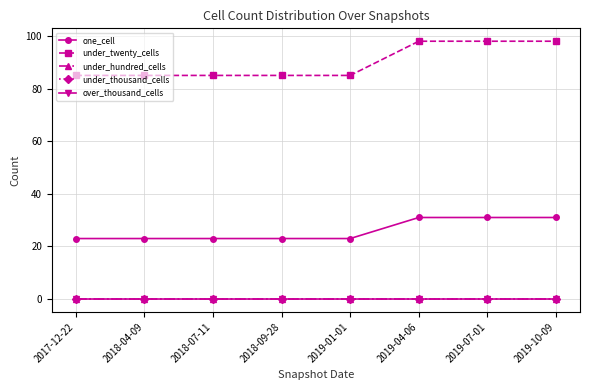

Does the chart display data point markers on the line(s)?

Yes